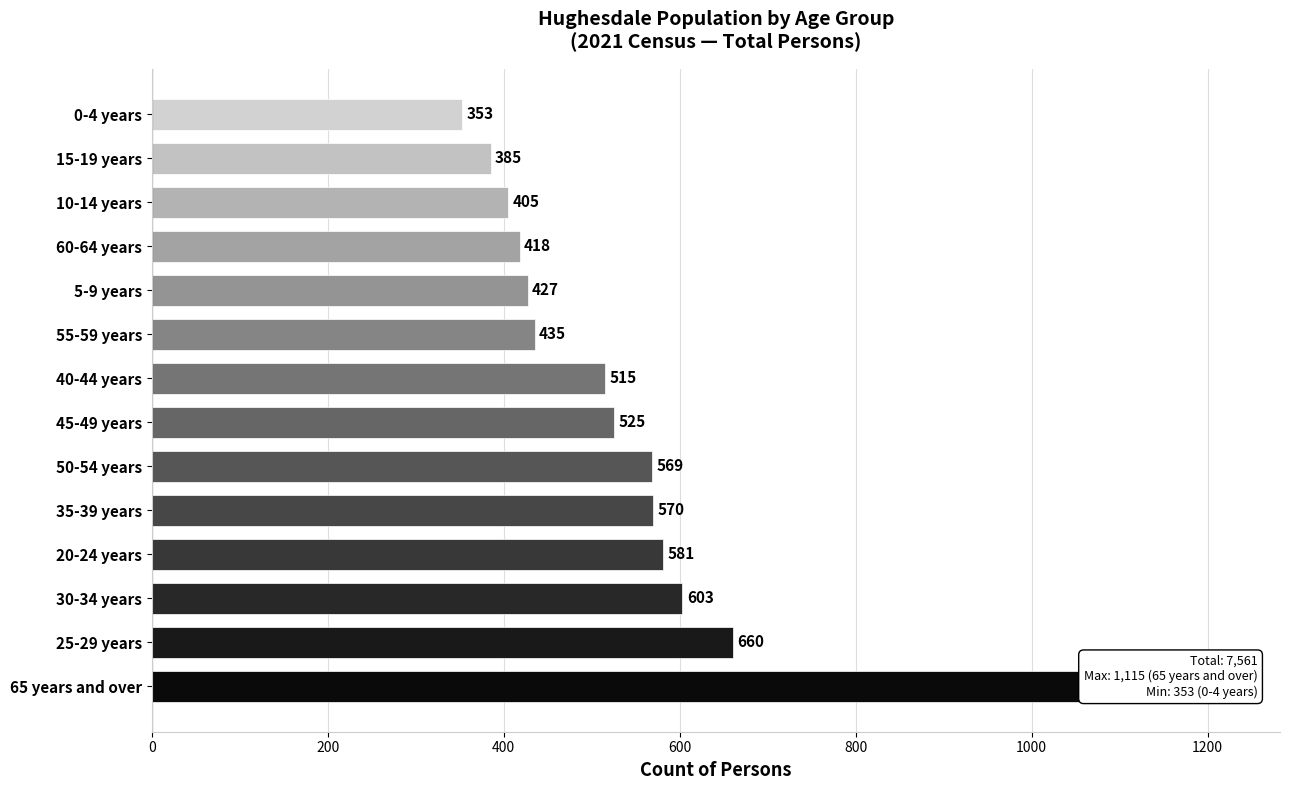

What is the sum of all values?

7561